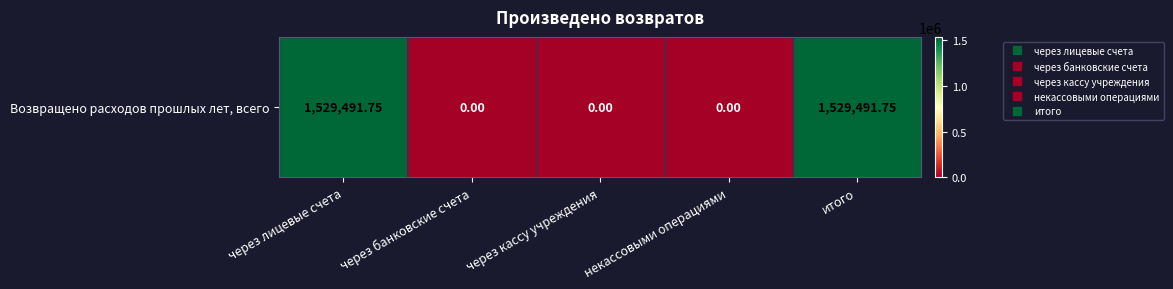

Is it true that the value at итого is 2317333.1?

False